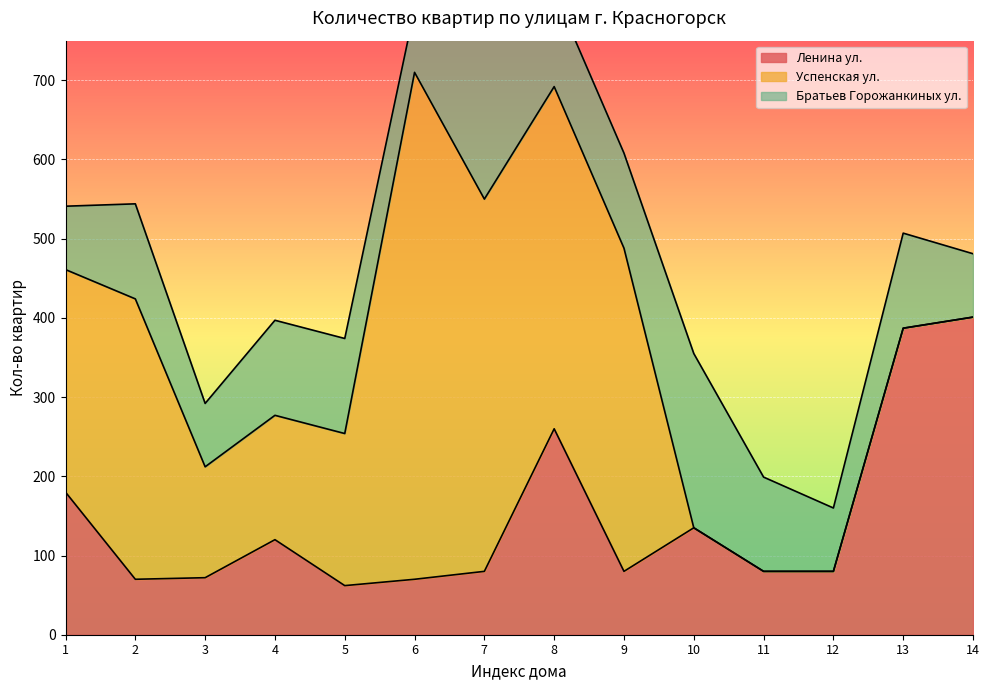

At how many categories does at least one series exceed 70?

14